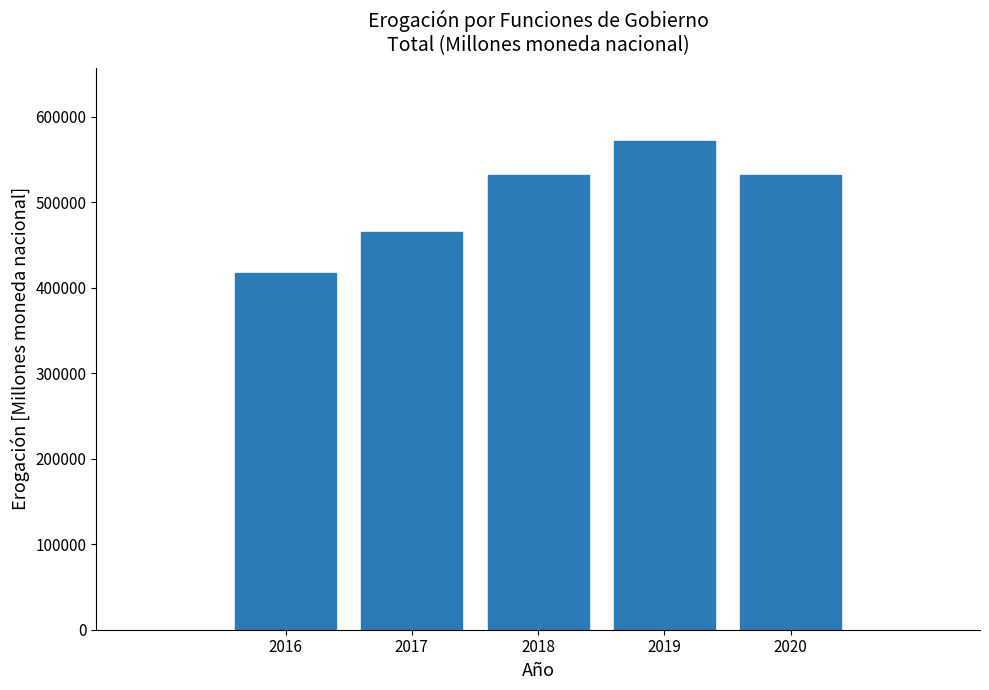

What is the value of the 2nd bar from the left?

465396.9